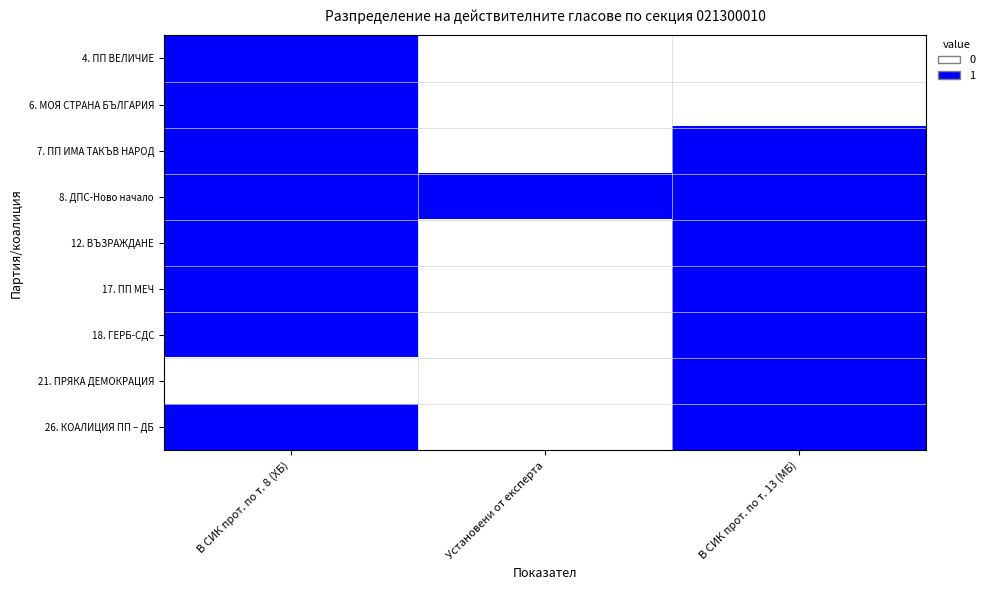

Reading left to right, what are all the values shown in this chart?

4. ПП ВЕЛИЧИЕ: В СИК прот. по т. 8 (ХБ)=1	Установени от експерта=0	В СИК прот. по т. 13 (МБ)=0
6. МОЯ СТРАНА БЪЛГАРИЯ: В СИК прот. по т. 8 (ХБ)=1	Установени от експерта=0	В СИК прот. по т. 13 (МБ)=0
7. ПП ИМА ТАКЪВ НАРОД: В СИК прот. по т. 8 (ХБ)=1	Установени от експерта=0	В СИК прот. по т. 13 (МБ)=1
8. ДПС-Ново начало: В СИК прот. по т. 8 (ХБ)=1	Установени от експерта=1	В СИК прот. по т. 13 (МБ)=1
12. ВЪЗРАЖДАНЕ: В СИК прот. по т. 8 (ХБ)=1	Установени от експерта=0	В СИК прот. по т. 13 (МБ)=1
17. ПП МЕЧ: В СИК прот. по т. 8 (ХБ)=1	Установени от експерта=0	В СИК прот. по т. 13 (МБ)=1
18. ГЕРБ-СДС: В СИК прот. по т. 8 (ХБ)=1	Установени от експерта=0	В СИК прот. по т. 13 (МБ)=1
21. ПРЯКА ДЕМОКРАЦИЯ: В СИК прот. по т. 8 (ХБ)=0	Установени от експерта=0	В СИК прот. по т. 13 (МБ)=1
26. КОАЛИЦИЯ ПП – ДБ: В СИК прот. по т. 8 (ХБ)=1	Установени от експерта=0	В СИК прот. по т. 13 (МБ)=1